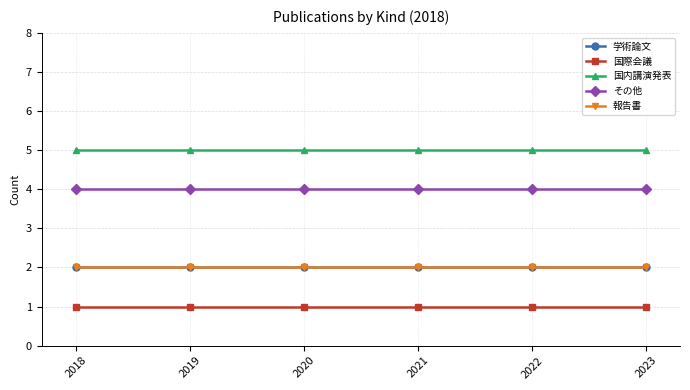

Does the chart have visible grid lines?

Yes